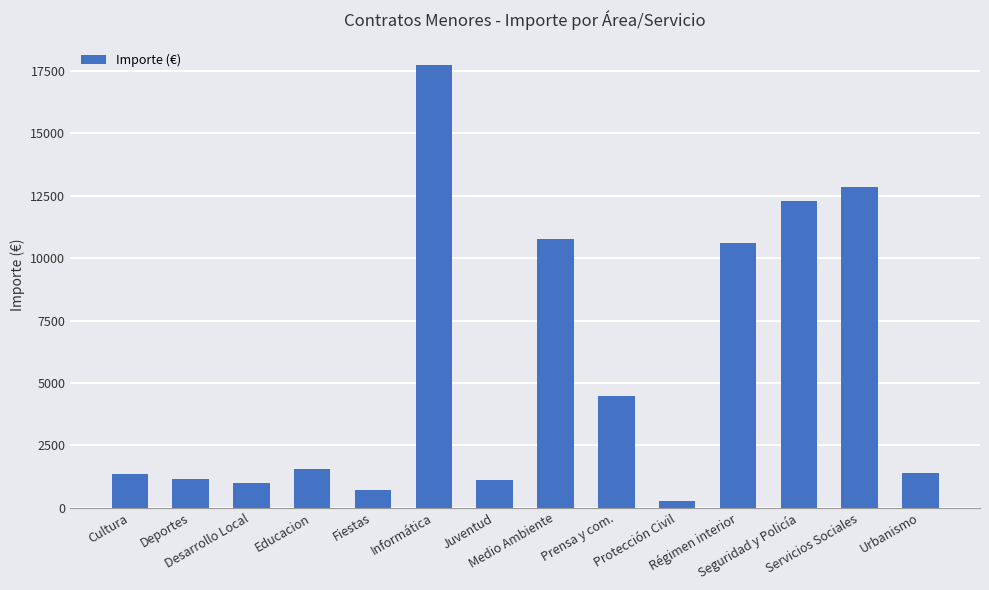

How many values are below 1531?

7